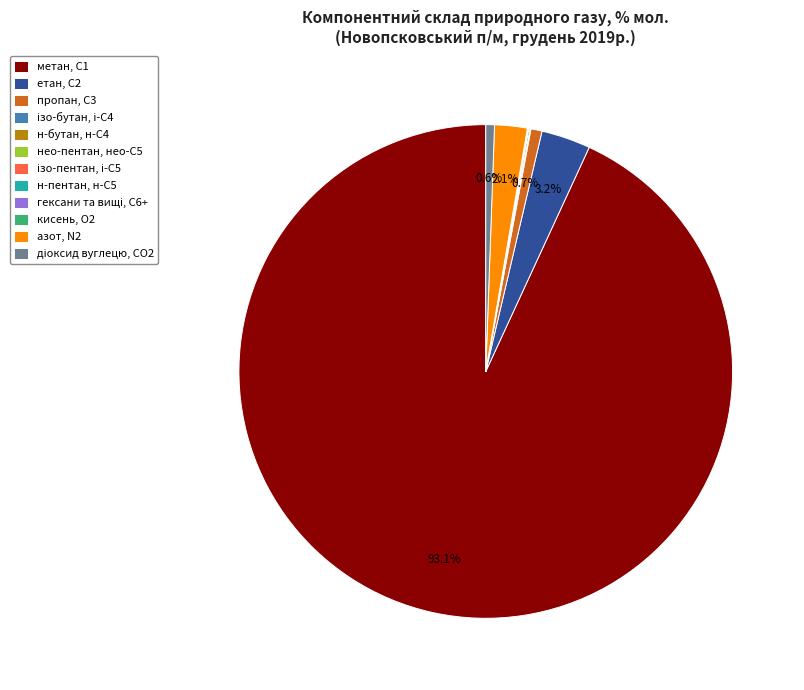

The пропан, С3 slice represents 11% of the pie. True or false?

False